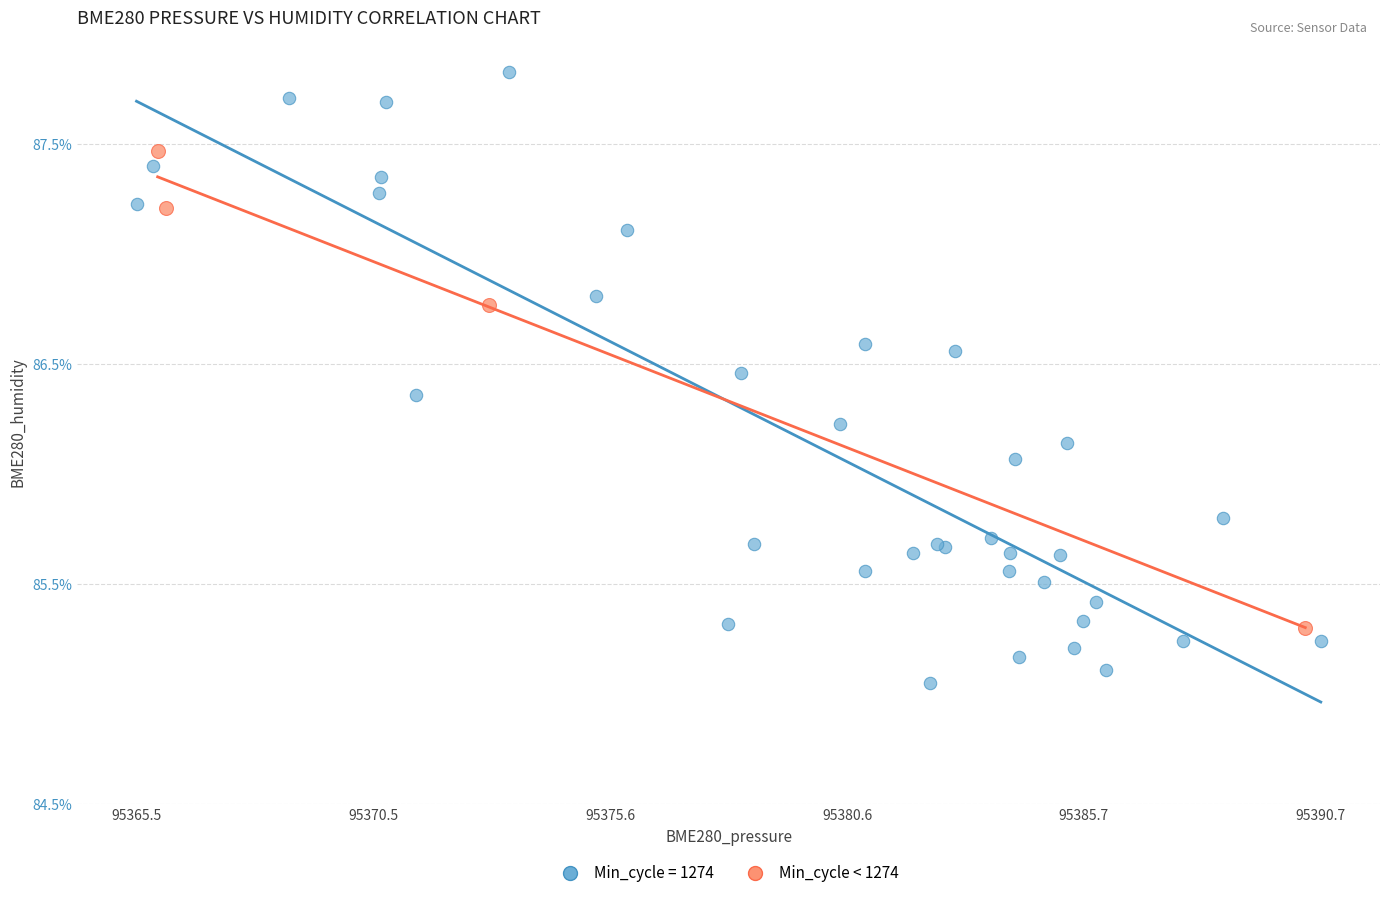

Which series contains the lowest Y value?

Min_cycle = 1274